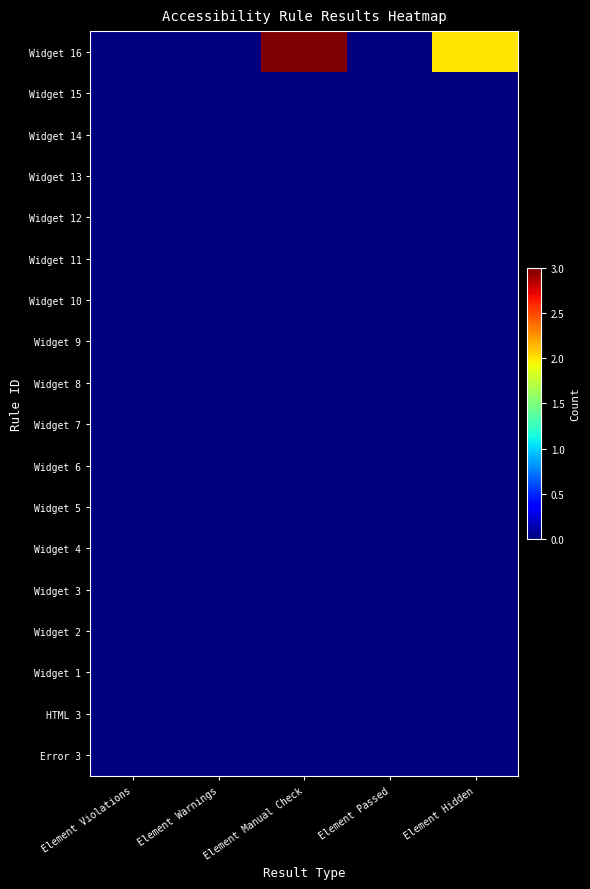

At how many categories does at least one series exceed 1?

2